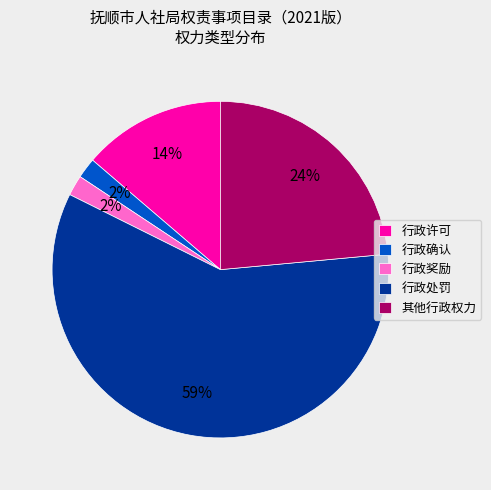

To the nearest percent, what is the combined percentage of 行政许可 and 行政确认?

16%